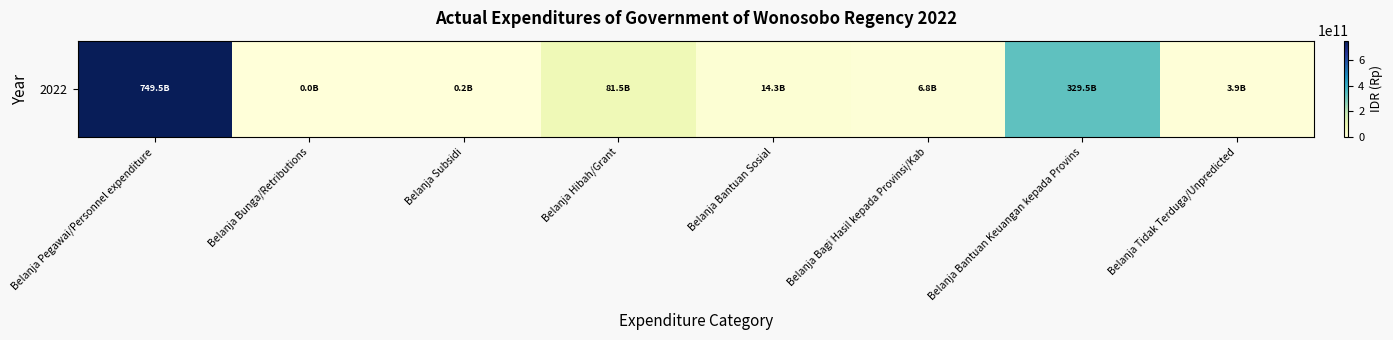

How many data points are above 14325579640?

3